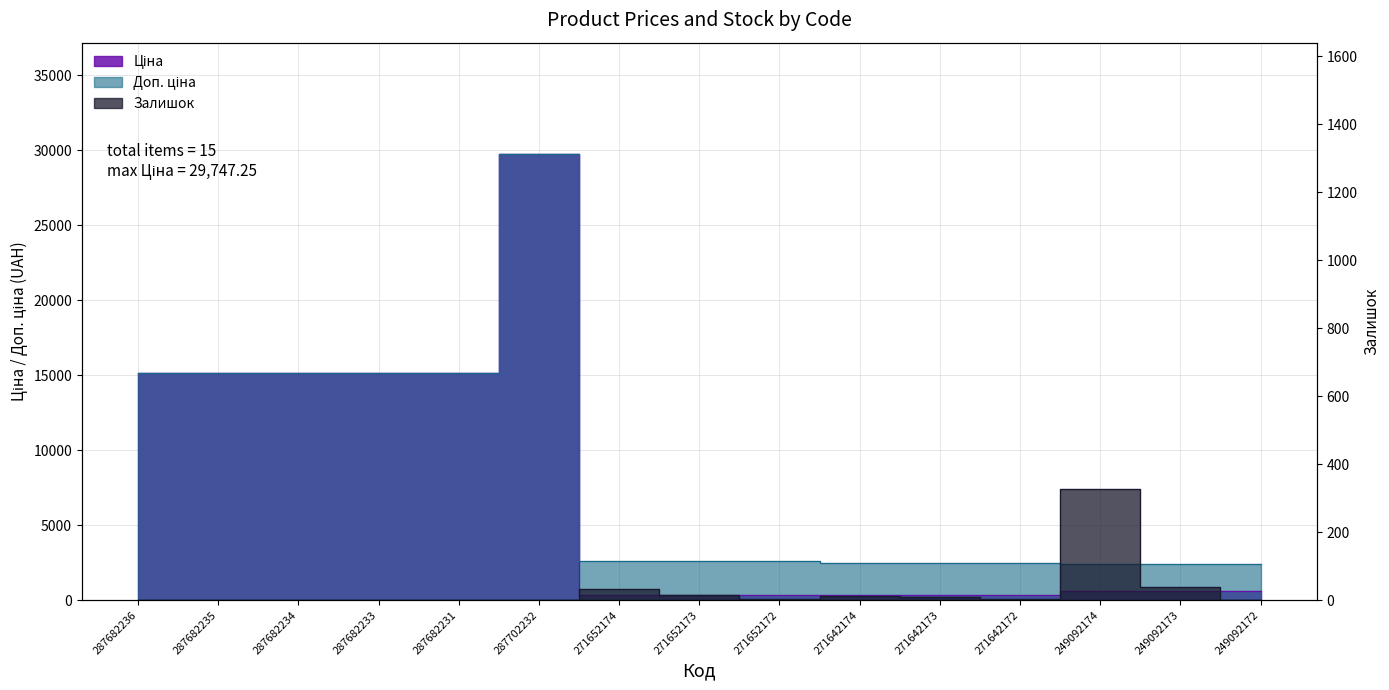

Read the Доп. ціна value at 271642174.

2482.4